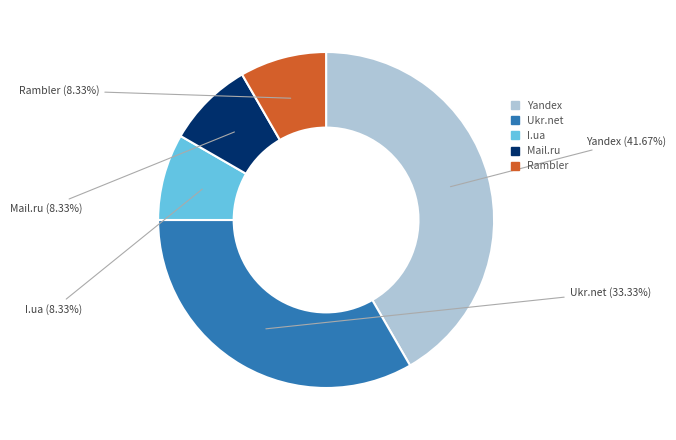

What is the largest slice in the pie chart?

Yandex